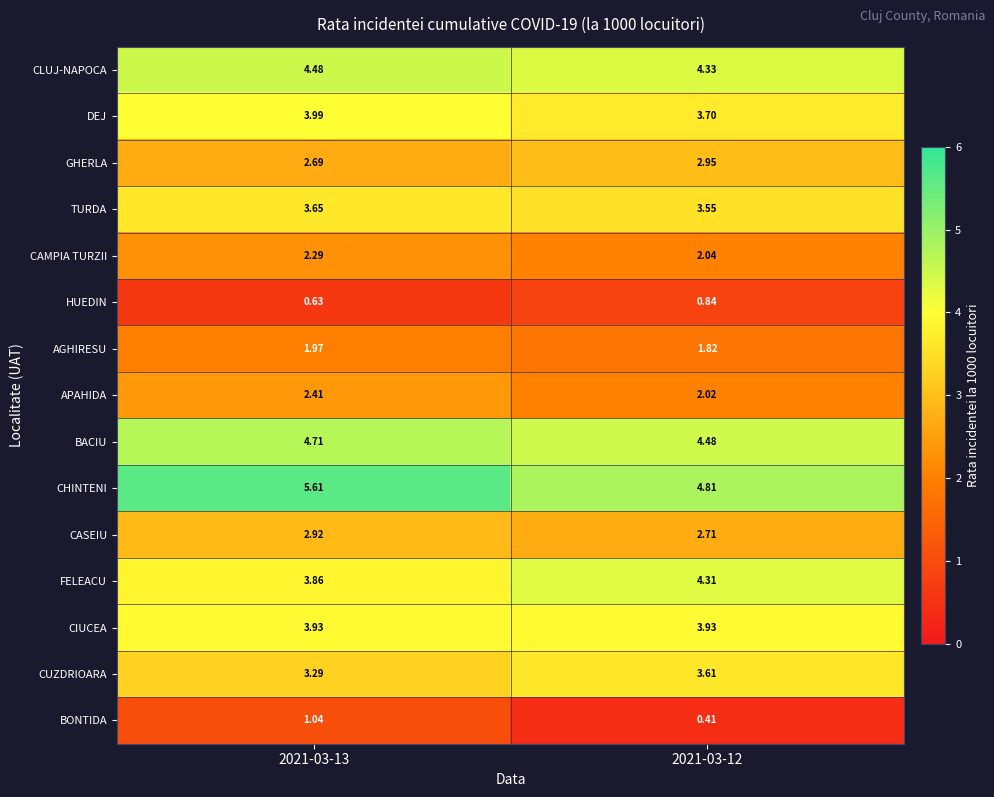

Rank the series at 2021-03-12 from highest to lowest value.

CHINTENI, BACIU, CLUJ-NAPOCA, FELEACU, CIUCEA, DEJ, CUZDRIOARA, TURDA, GHERLA, CASEIU, CAMPIA TURZII, APAHIDA, AGHIRESU, HUEDIN, BONTIDA